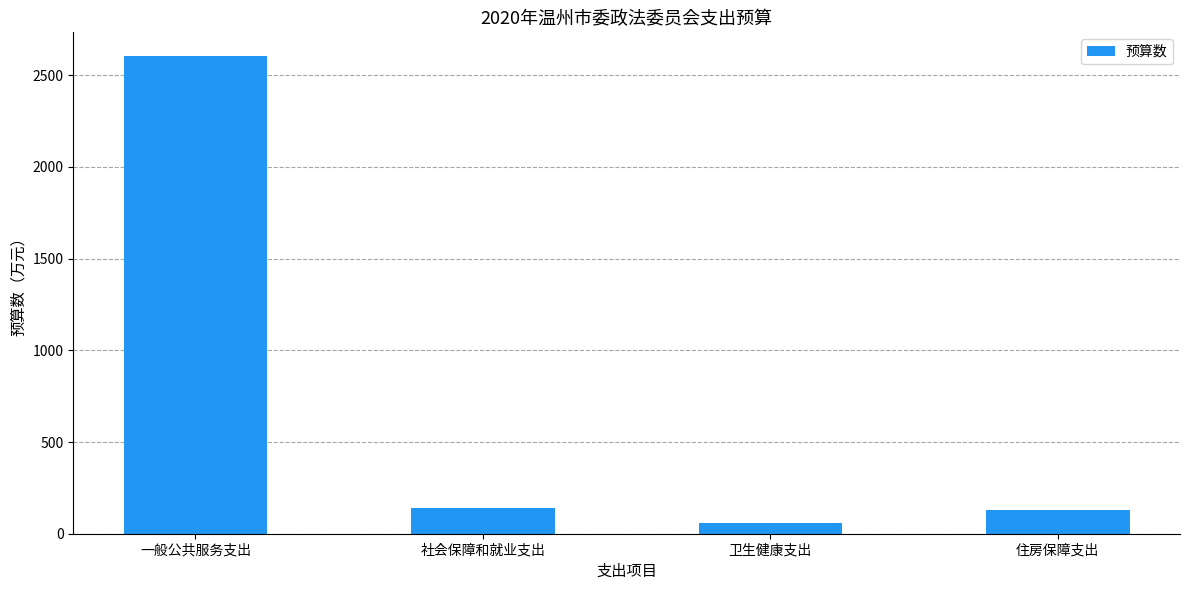

Which label corresponds to the largest value in the chart?

一般公共服务支出